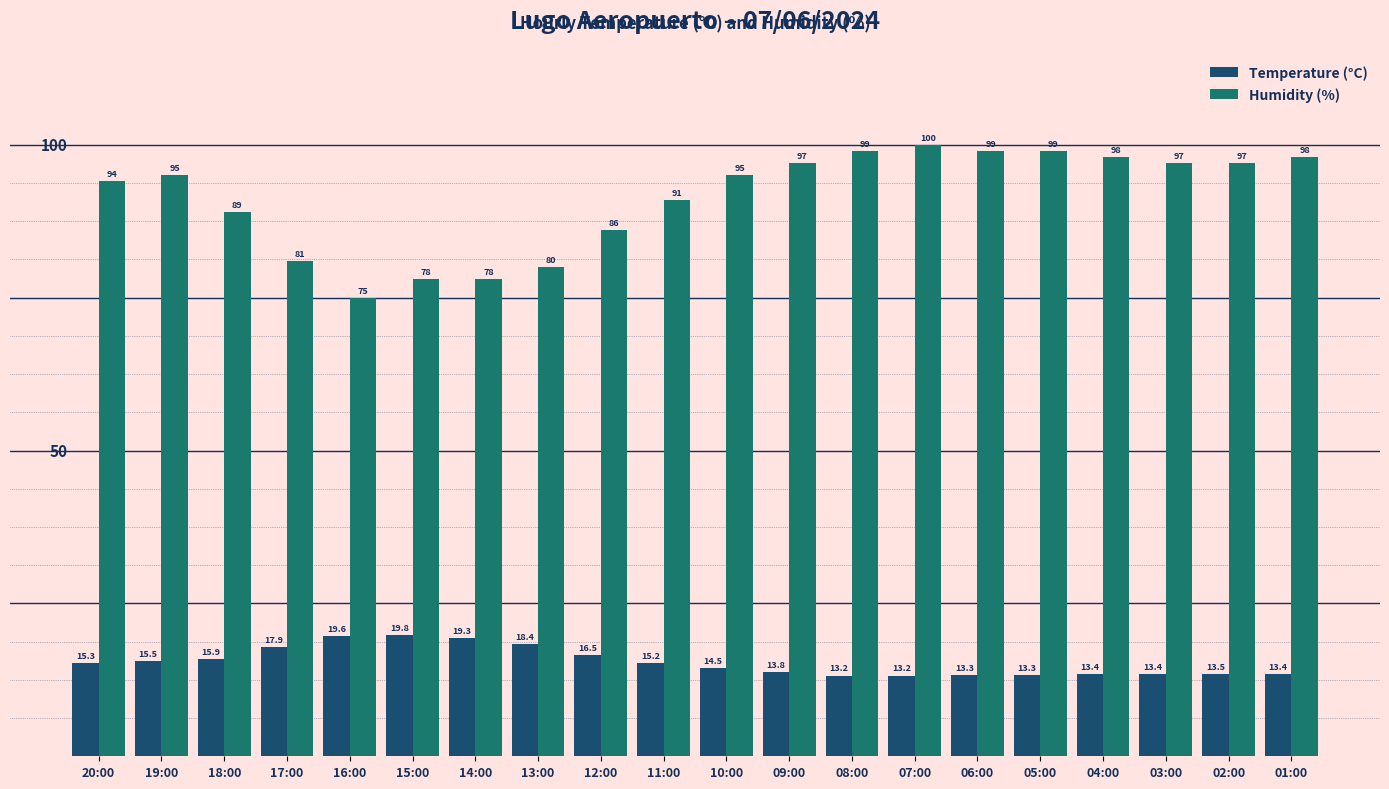

What is the maximum value shown in the chart?

100.0